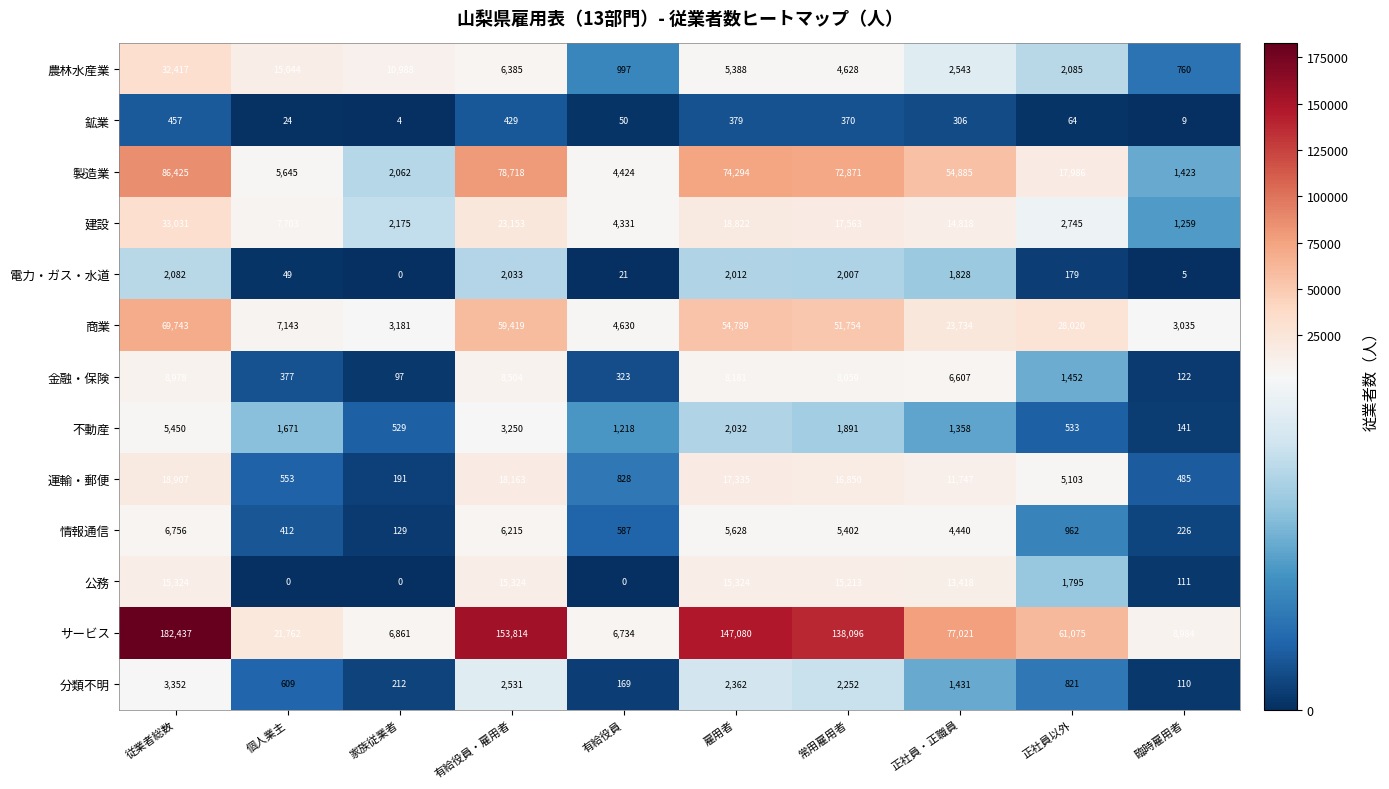

Between 家族従業者 and 雇用者, which series saw the biggest shift?

サービス